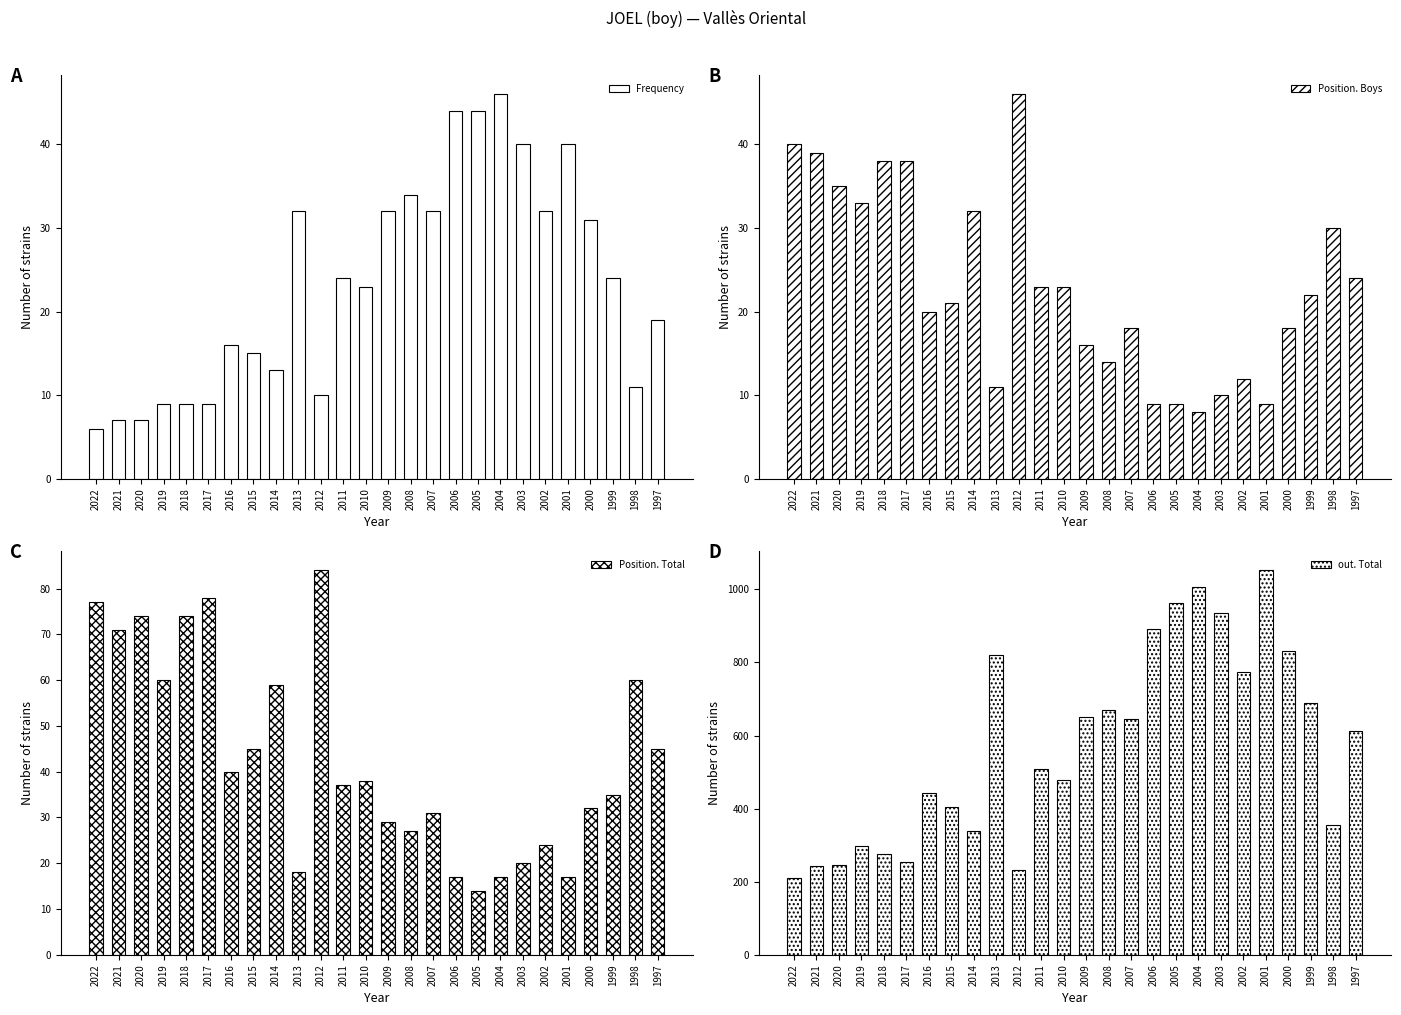

What is the average value of the out. Total series?

570